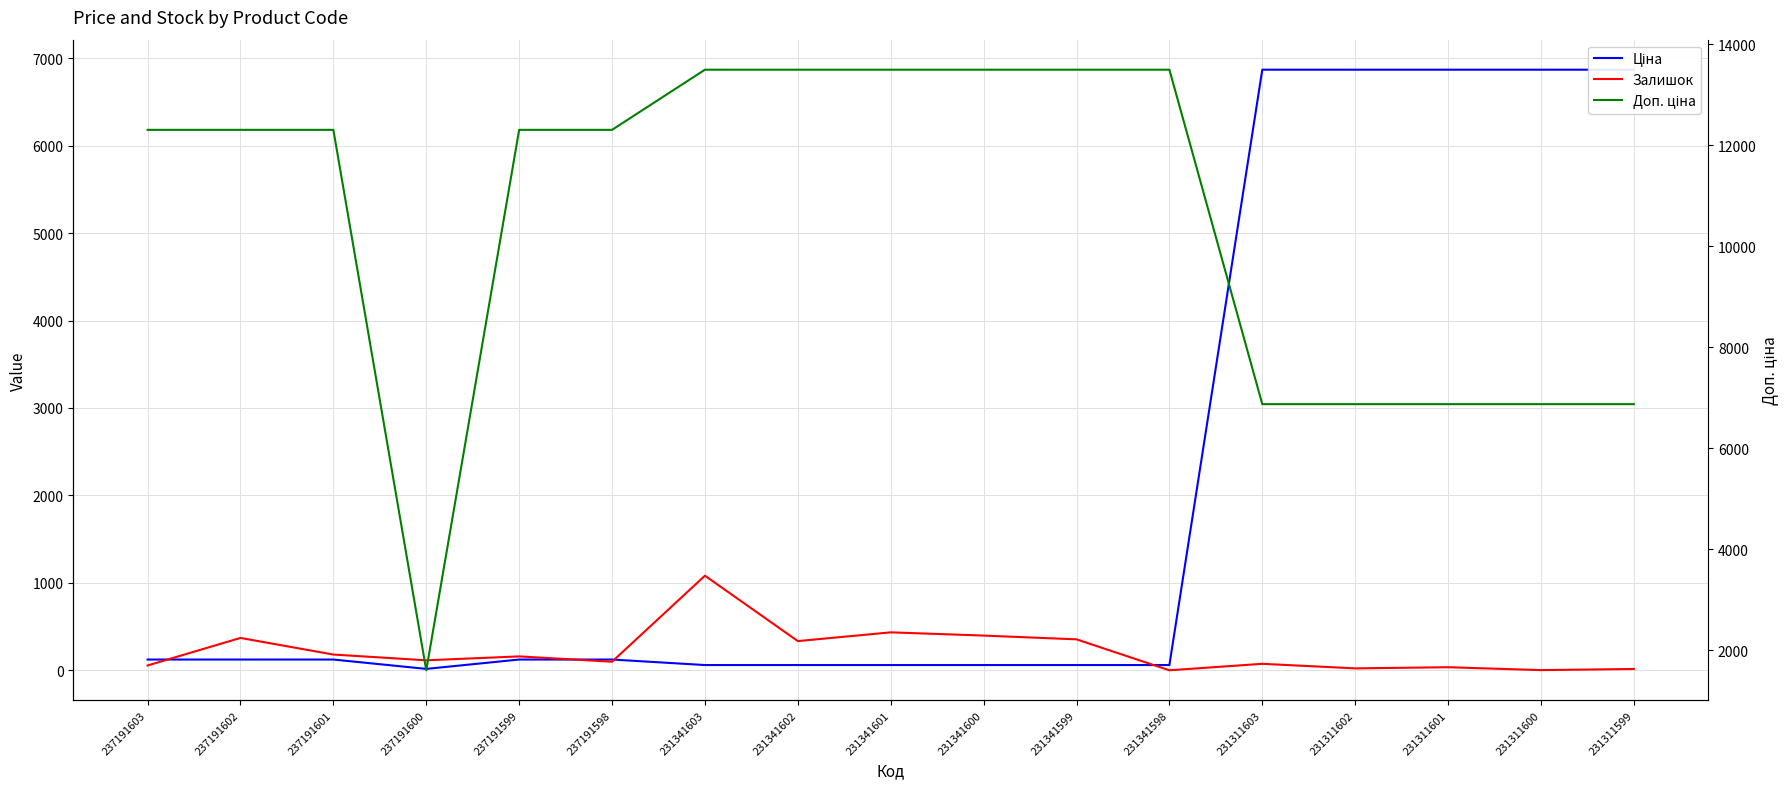

What is the maximum value shown in the chart?

13493.2